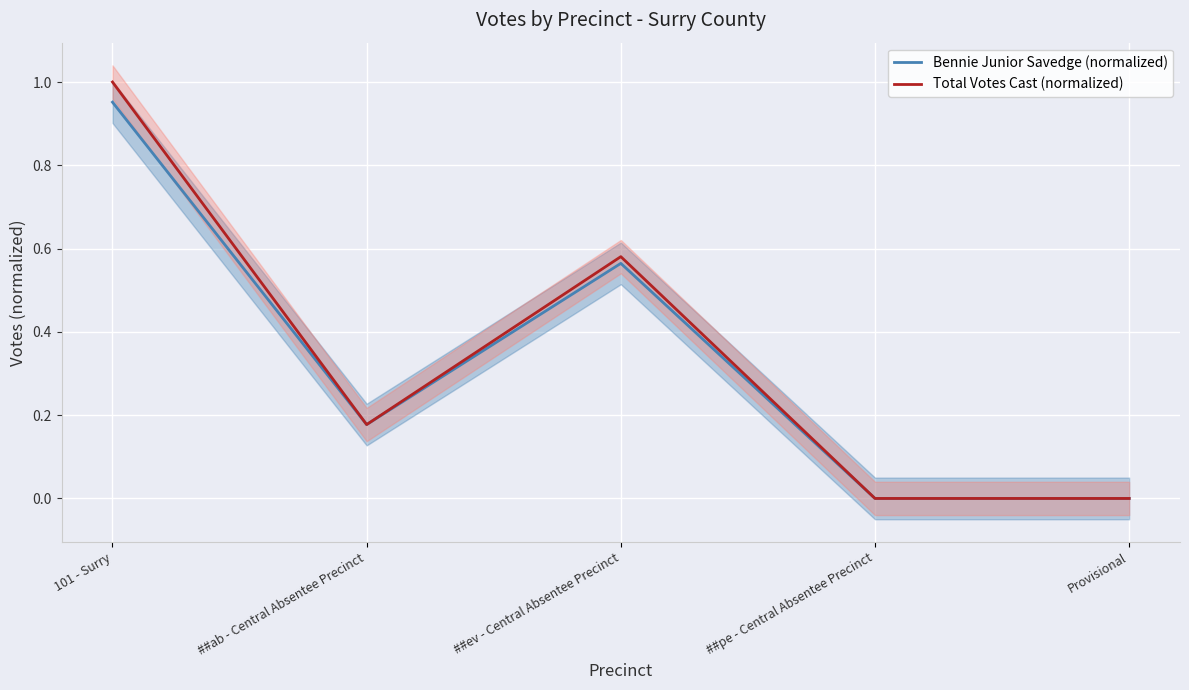

Between Provisional and ##ev - Central Absentee Precinct, which is larger?

##ev - Central Absentee Precinct